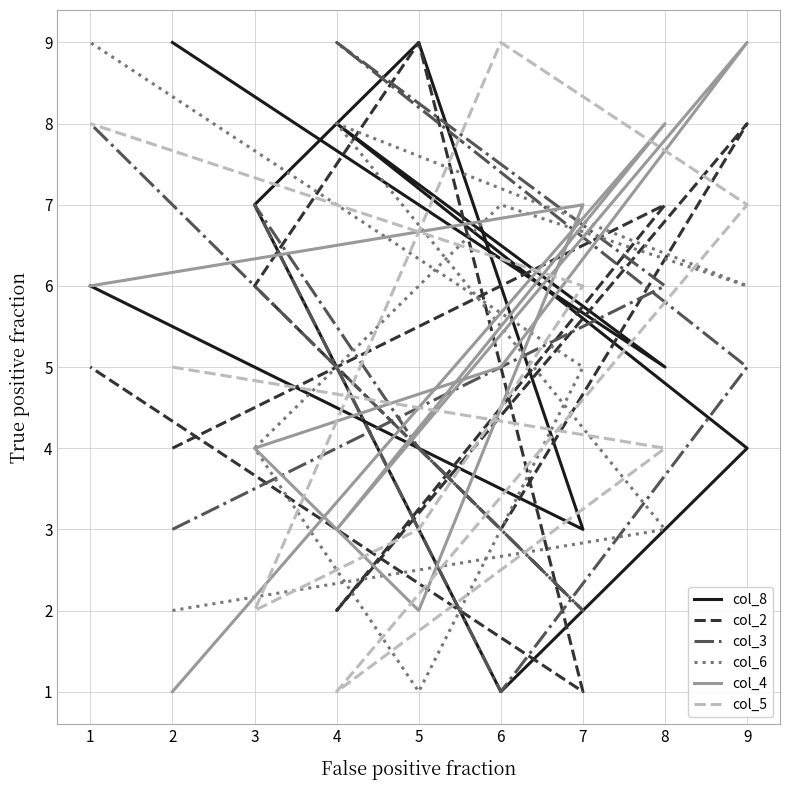

In col_5, how many points are lower than both neighbors (excluding endpoints)?

2